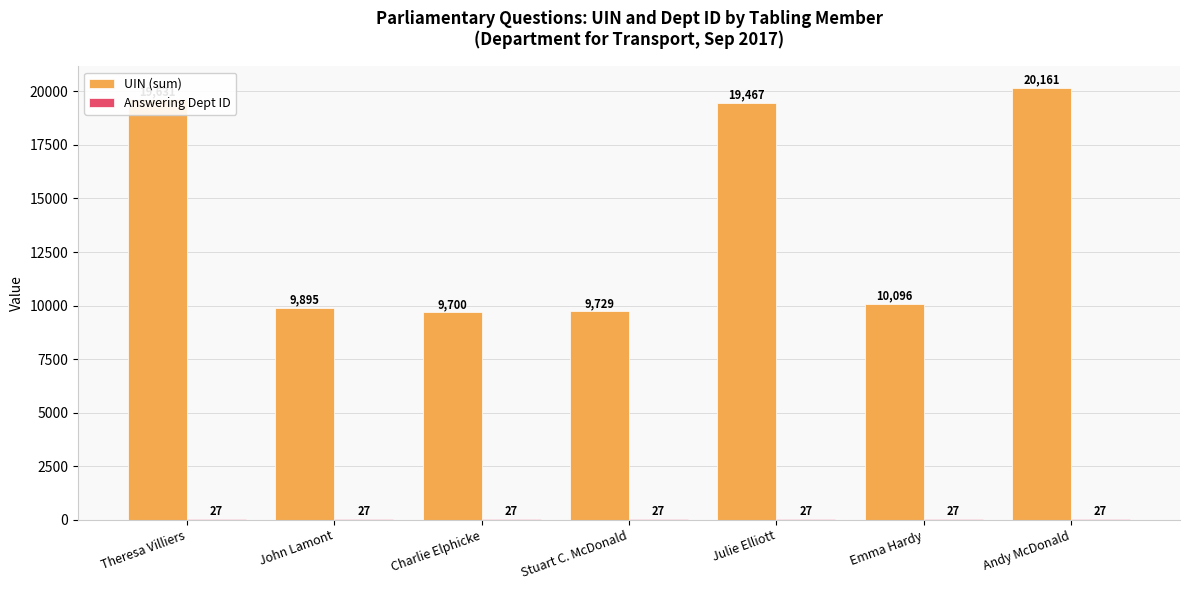

What is the total value across all series at Theresa Villiers?

19658